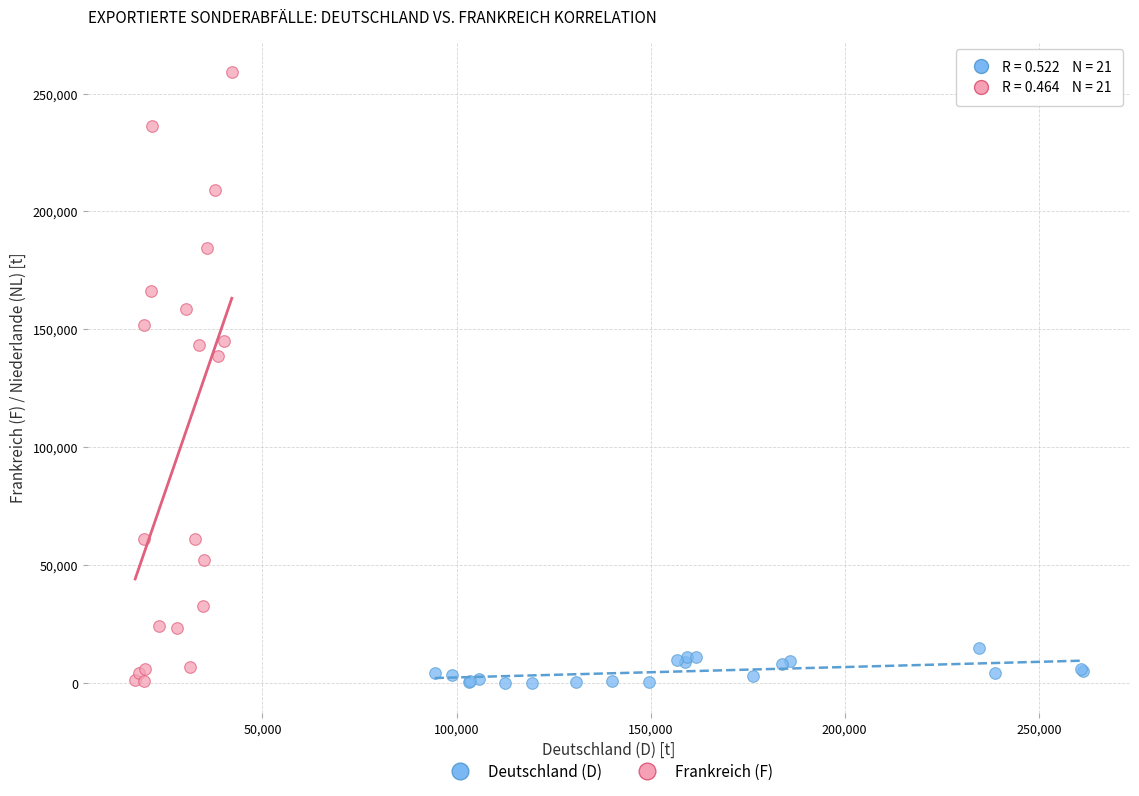

Which series has the largest Y range (max minus min)?

Frankreich (F)